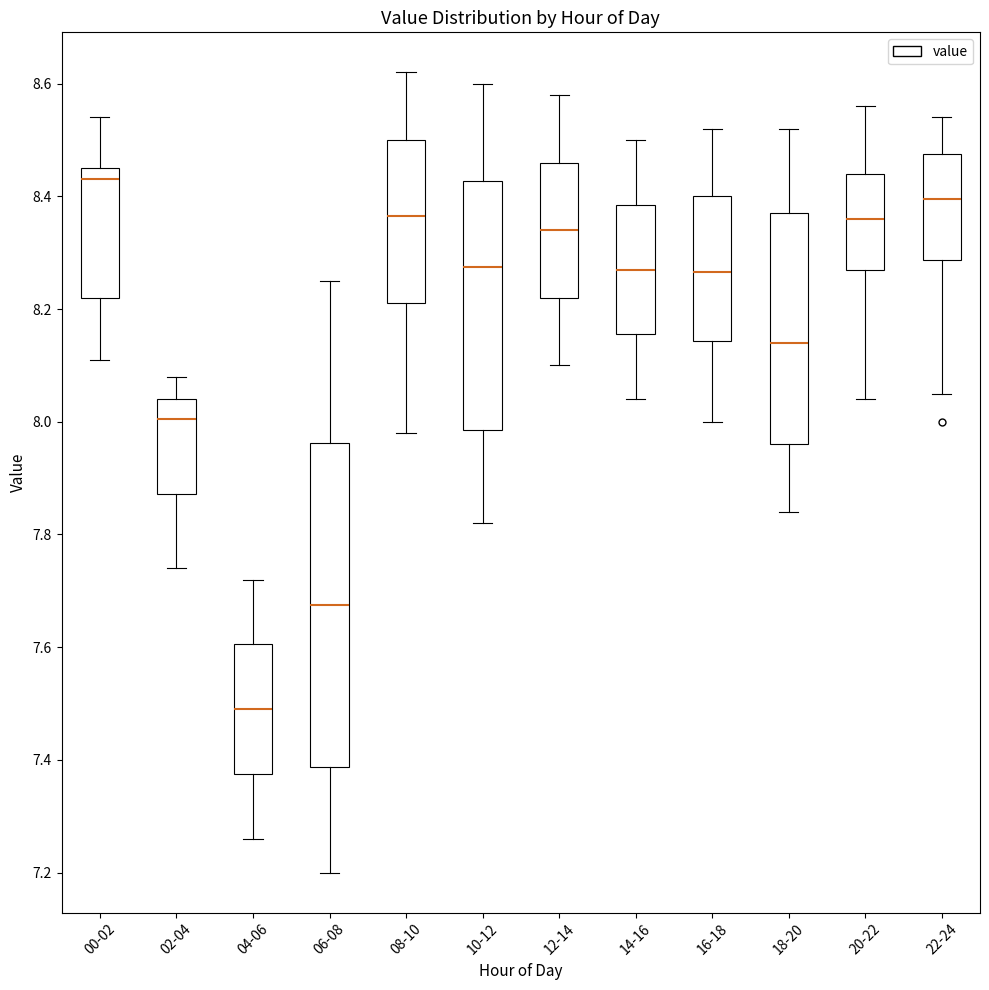

Reading left to right, transcribe this box plot: for each box, give where its median line is, the range the box spans, and where its two whiskers end, as read against the y-axis. The values are not printed on the chart, so give them approximately, as read against the axis.

00-02: median 8.44, box 8.22 to 8.46, whiskers 8.12 to 8.54
02-04: median 8.00, box 7.88 to 8.04, whiskers 7.74 to 8.08
04-06: median 7.50, box 7.38 to 7.60, whiskers 7.26 to 7.72
06-08: median 7.68, box 7.38 to 7.96, whiskers 7.20 to 8.26
08-10: median 8.36, box 8.22 to 8.50, whiskers 7.98 to 8.62
10-12: median 8.28, box 7.98 to 8.42, whiskers 7.82 to 8.60
12-14: median 8.34, box 8.22 to 8.46, whiskers 8.10 to 8.58
14-16: median 8.28, box 8.16 to 8.38, whiskers 8.04 to 8.50
16-18: median 8.26, box 8.14 to 8.40, whiskers 8.00 to 8.52
18-20: median 8.14, box 7.96 to 8.38, whiskers 7.84 to 8.52
20-22: median 8.36, box 8.28 to 8.44, whiskers 8.04 to 8.56
22-24: median 8.40, box 8.28 to 8.48, whiskers 8.06 to 8.54